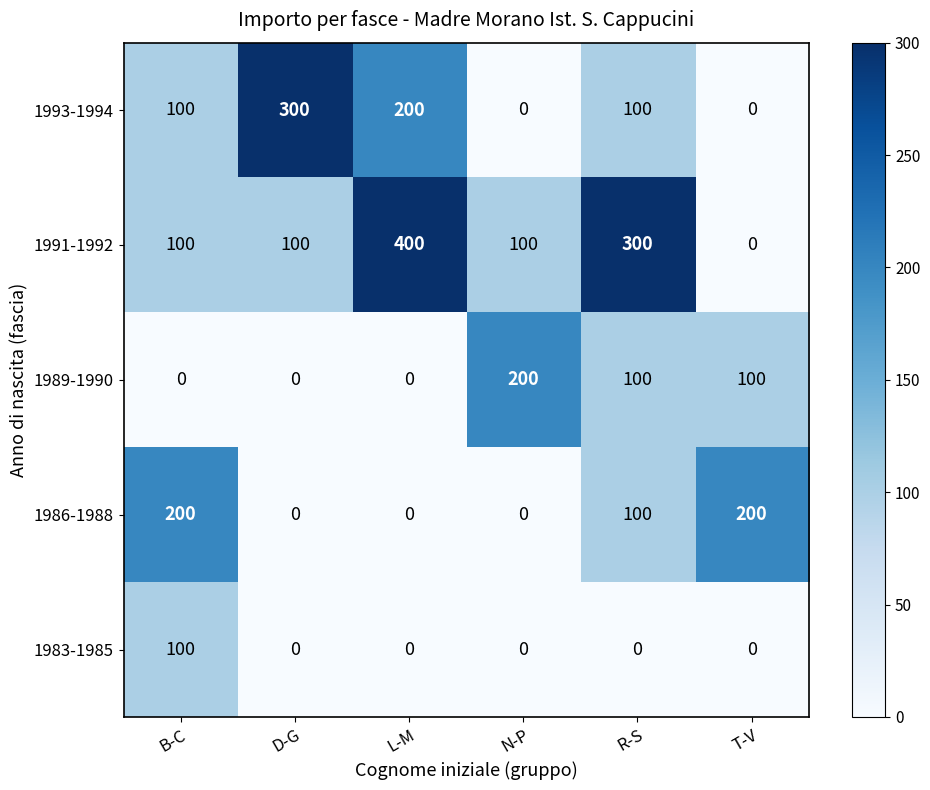

What is the maximum value shown in the chart?

400